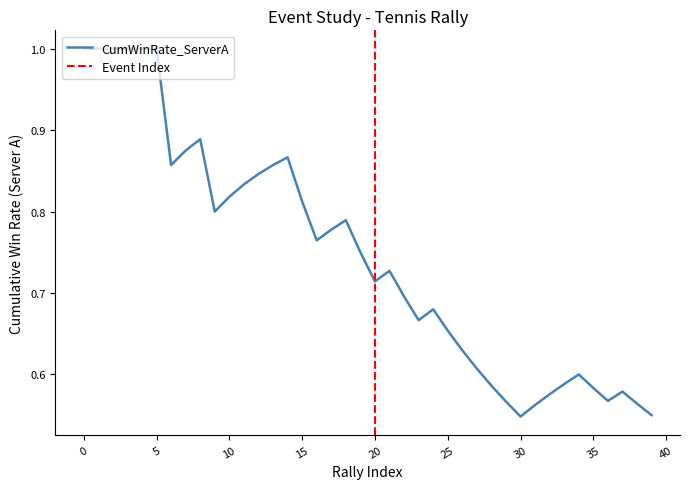

Is this an area chart (filled region under the line)?

No